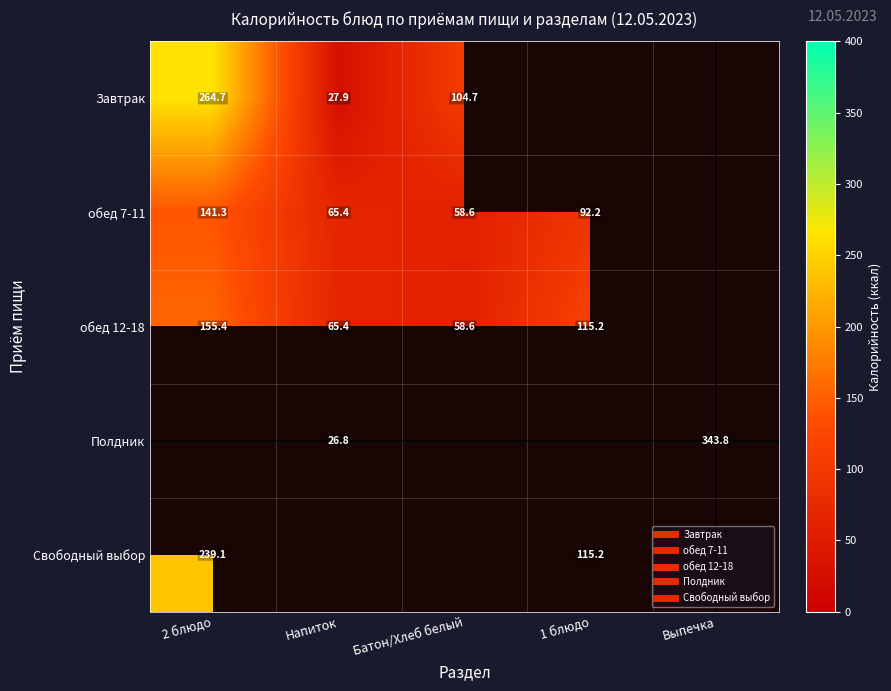

At how many categories does at least one series exceed 114?

3